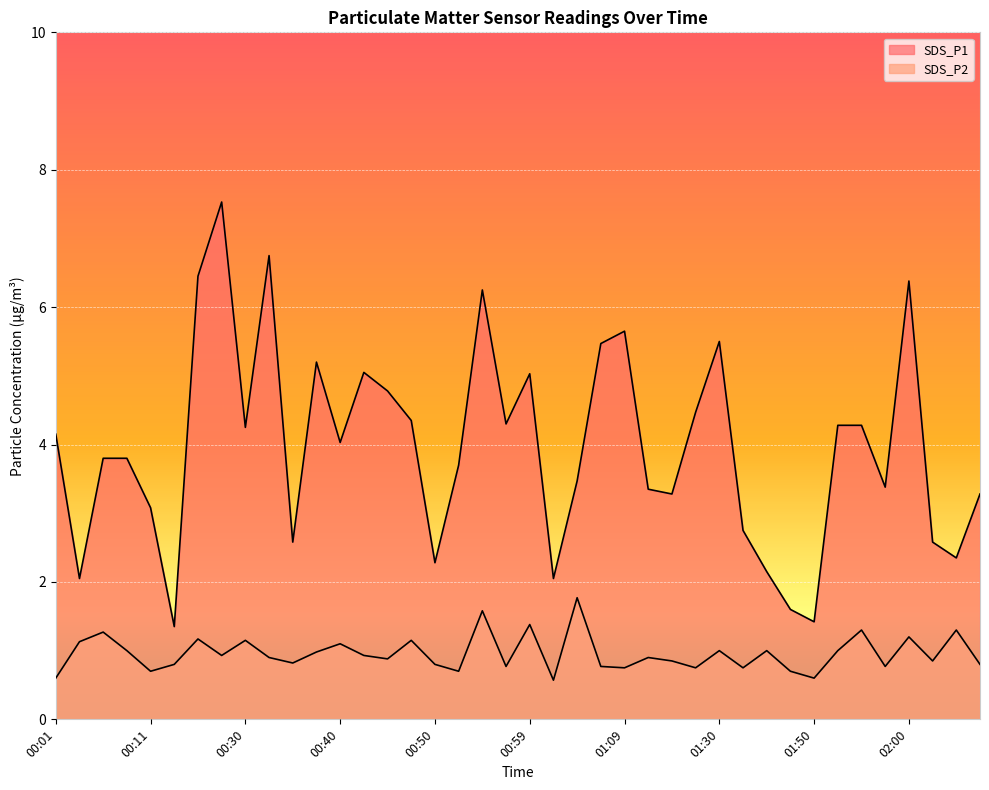

Reading right to left, what are all the values shown in this chart?

SDS_P1: 3.3	2.4	2.6	6.4	3.4	4.3	4.3	1.4	1.6	2.1	2.8	5.5	4.5	3.3	3.4	5.7	5.5	3.5	2.0	5.0	4.3	6.2	3.7	2.3	4.3	4.8	5.0	4.0	5.2	2.6	6.8	4.2	7.5	6.5	1.4	3.1	3.8	3.8	2.0	4.2
SDS_P2: 0.8	1.3	0.8	1.2	0.8	1.3	1.0	0.6	0.7	1.0	0.8	1.0	0.8	0.8	0.9	0.8	0.8	1.8	0.6	1.4	0.8	1.6	0.7	0.8	1.1	0.9	0.9	1.1	1.0	0.8	0.9	1.1	0.9	1.2	0.8	0.7	1.0	1.3	1.1	0.6